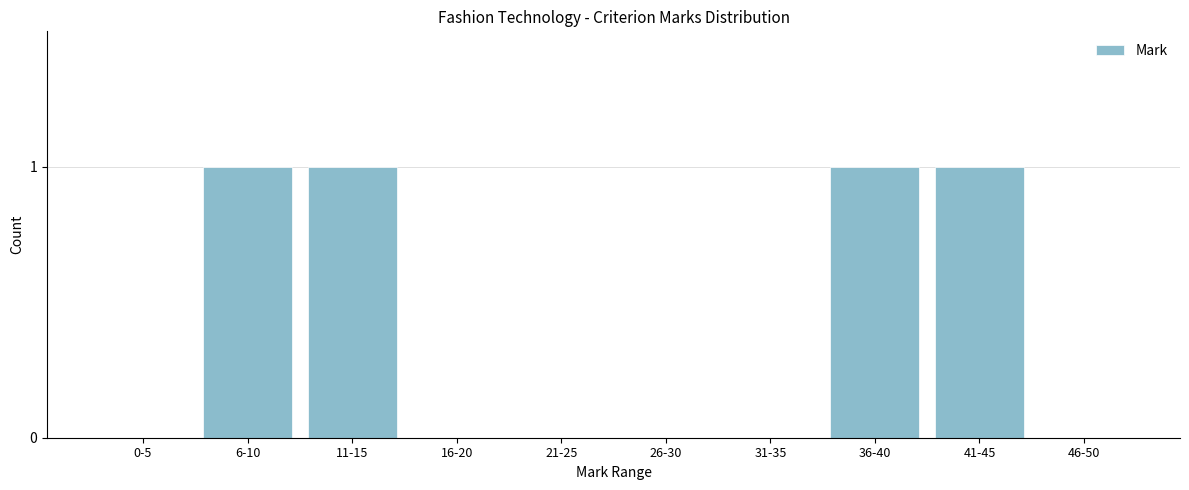

Reading right to left, what are all the values shown in this chart?

46-50=0	41-45=1	36-40=1	31-35=0	26-30=0	21-25=0	16-20=0	11-15=1	6-10=1	0-5=0